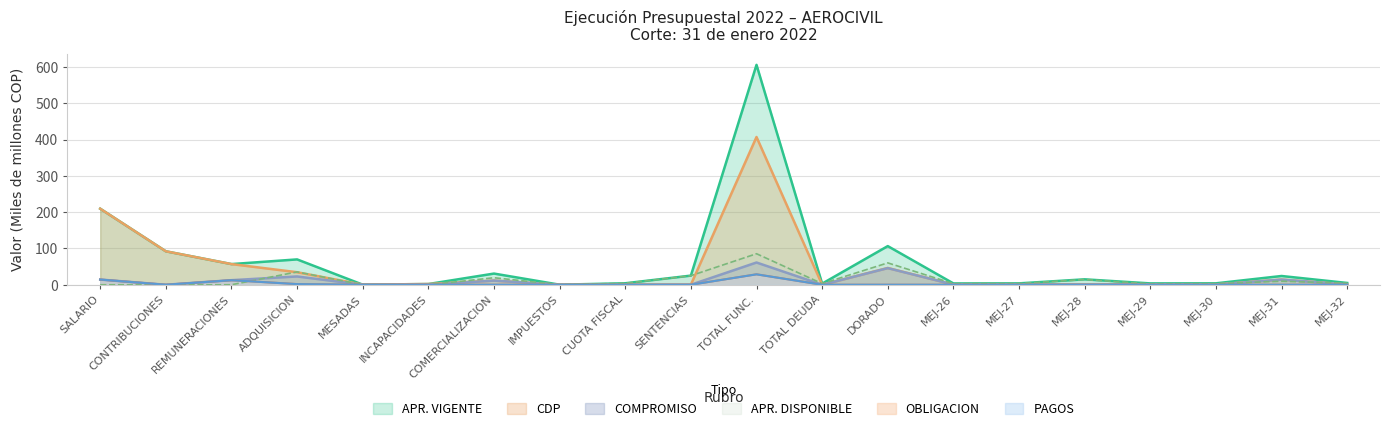

At which category is the sum across all series the highest?

TOTAL FUNC.